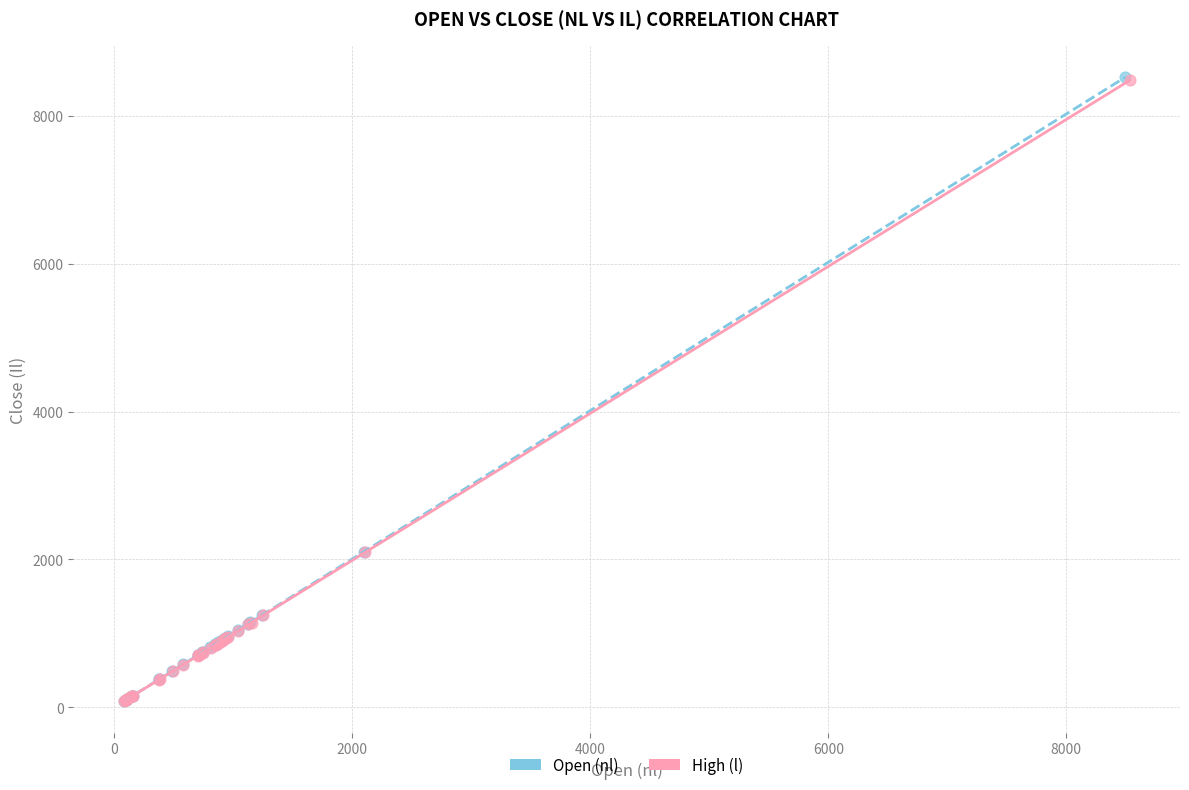

Which series has the widest spread of Y values?

Open (nl)